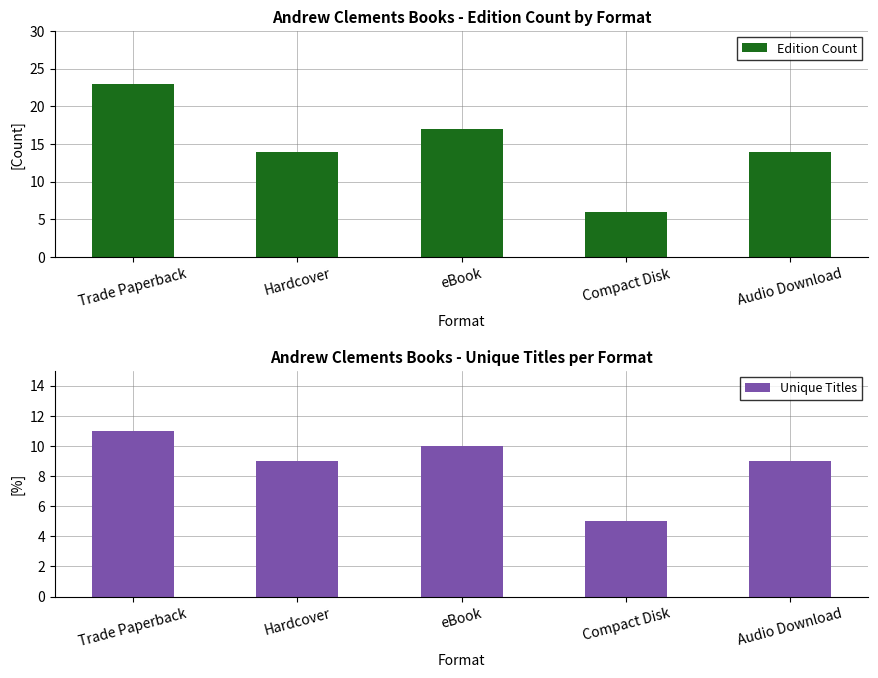

At which category is the sum across all series the highest?

Trade Paperback